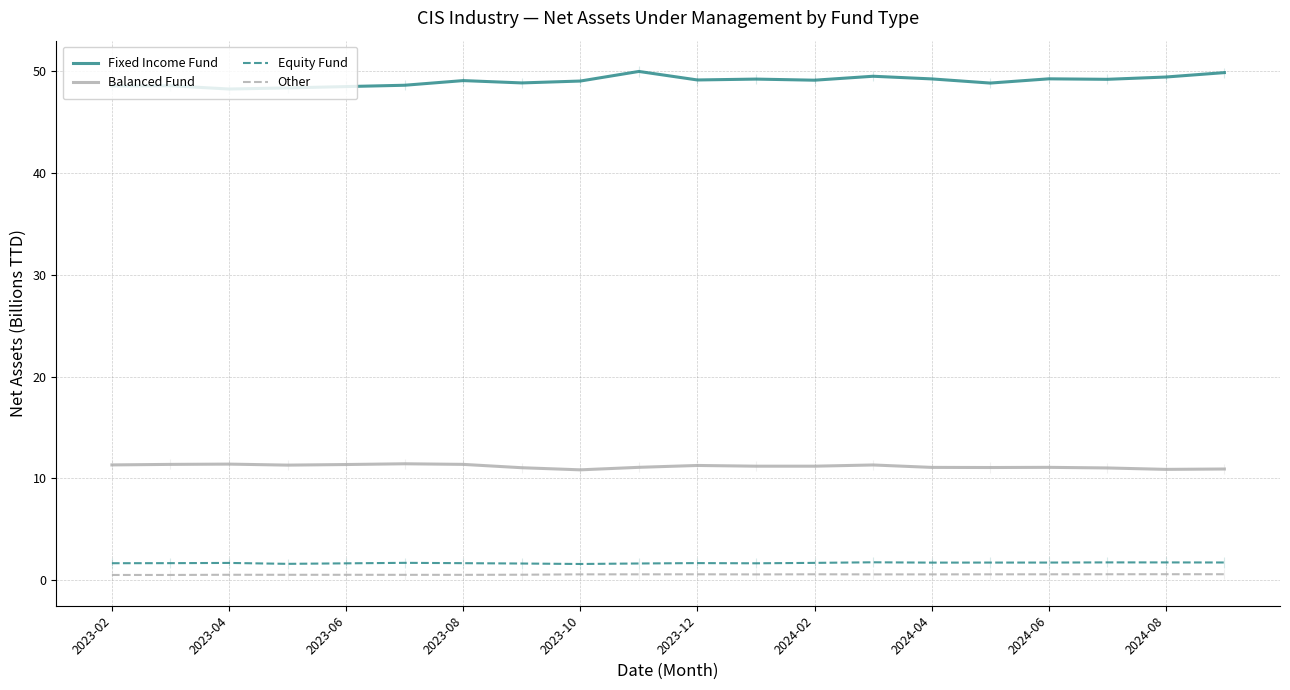

At which category does the chart reach its minimum across all series?

2023-04